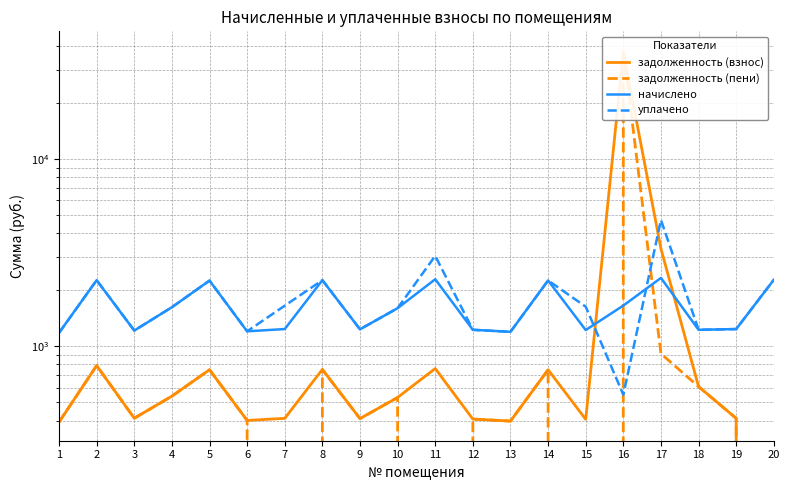

Reading left to right, transcribe all the data shown in this chart.

задолженность (взнос): 392.5	786.8	411.7	540.1	747.6	400.6	411.1	750.2	409.9	531.6	758.9	407.4	397.4	747.7	406.1	37162.3	3317.3	607.4	411.2	0.0
задолженность (пени): 392.5	786.8	411.7	540.2	747.6	400.6	0.0	750.2	409.9	531.6	0.0	407.4	397.4	747.7	0.0	38259.4	910.6	607.4	411.2	0.0
начислено: 1177.4	2250.5	1211.0	1613.4	2239.3	1199.8	1233.3	2250.5	1229.6	1594.7	2276.6	1222.1	1192.3	2243.0	1218.4	1646.9	2313.8	1222.1	1233.3	2261.7
уплачено: 1177.4	2250.5	1211.0	1613.3	2239.3	1199.8	1644.4	2250.5	1229.6	1594.7	3035.4	1222.1	1192.3	2243.0	1624.5	549.7	4720.5	1222.2	1233.3	2261.7